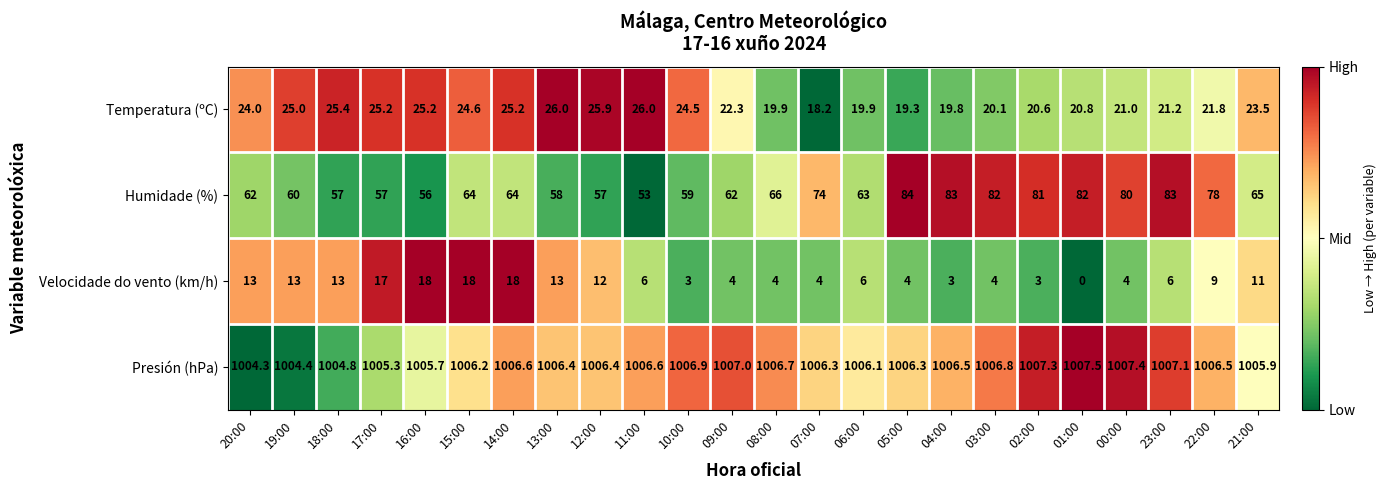

Which series has the widest spread of values?

Humidade (%)